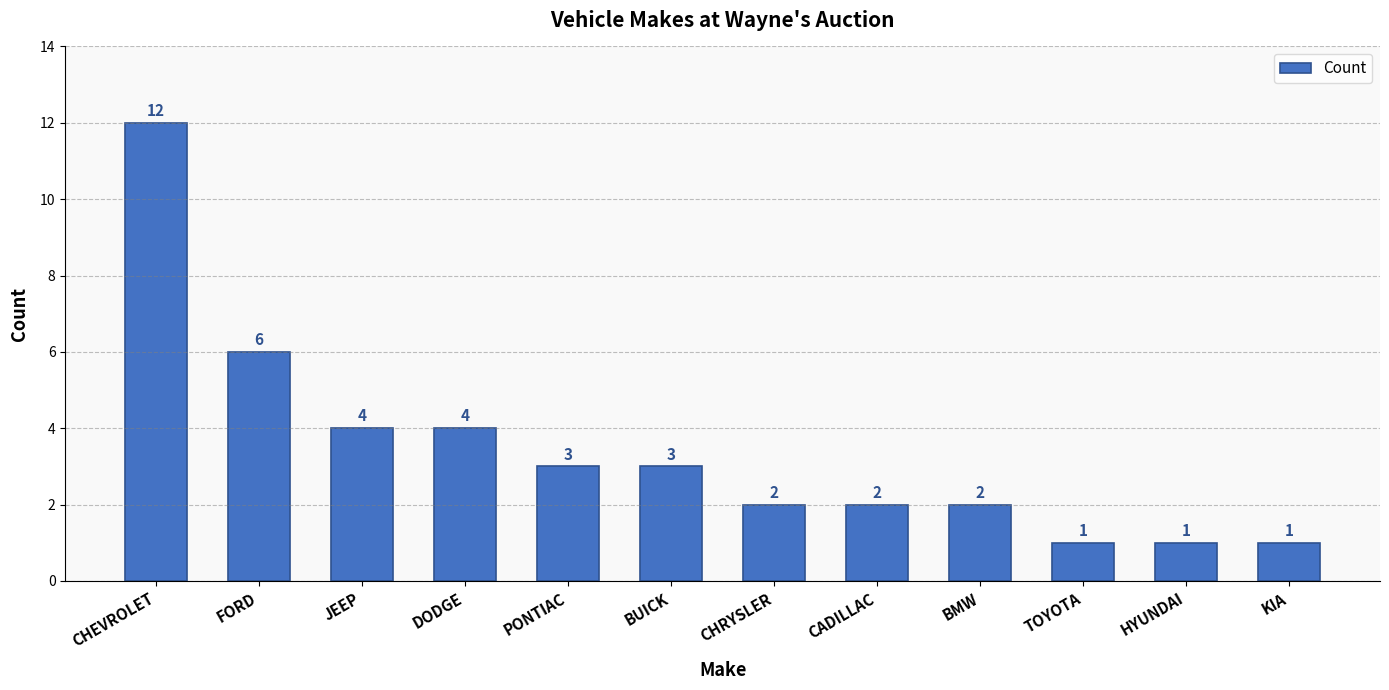

At which label does the data first exceed 3?

CHEVROLET